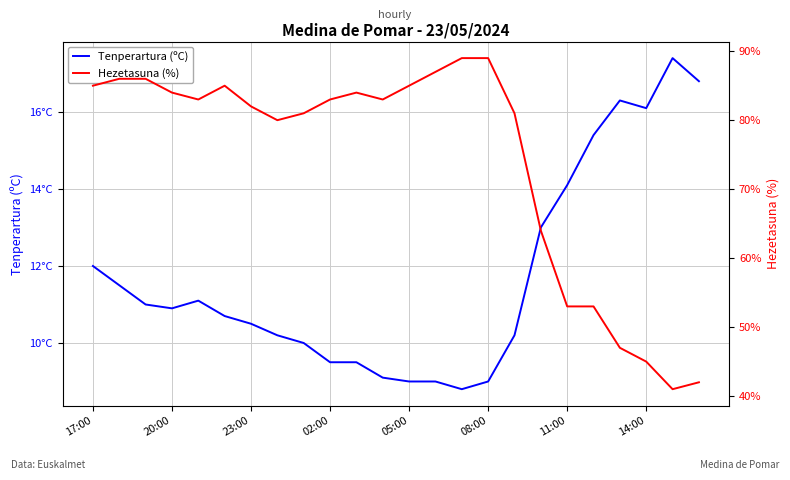

How many lines are shown in the chart?

2